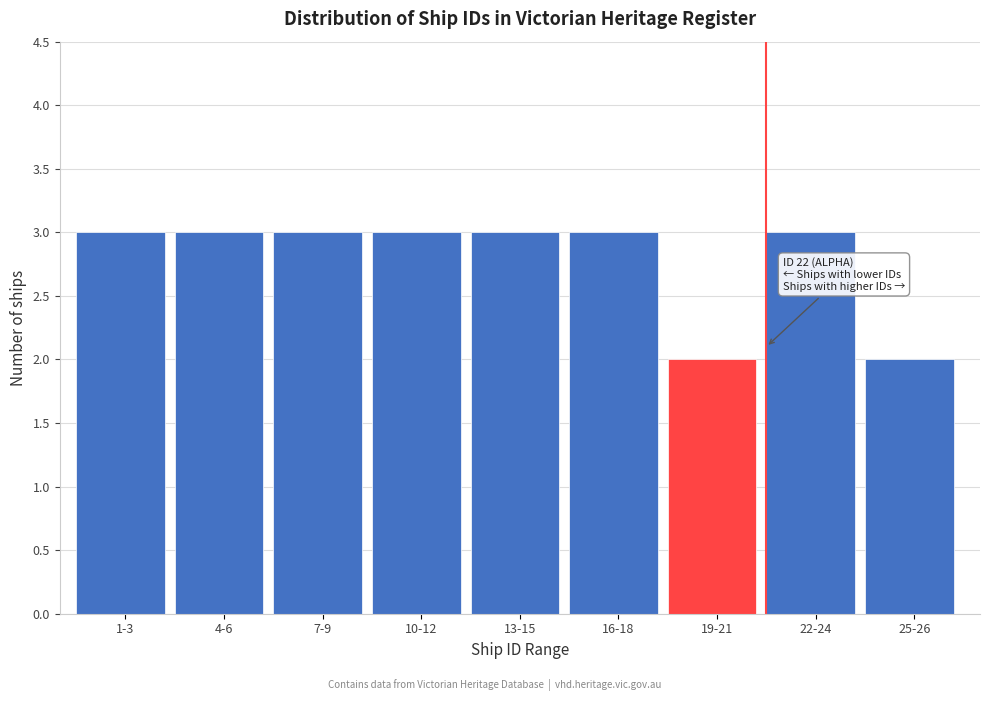

Reading left to right, what are all the values shown in this chart?

3	3	3	3	3	3	2	3	2